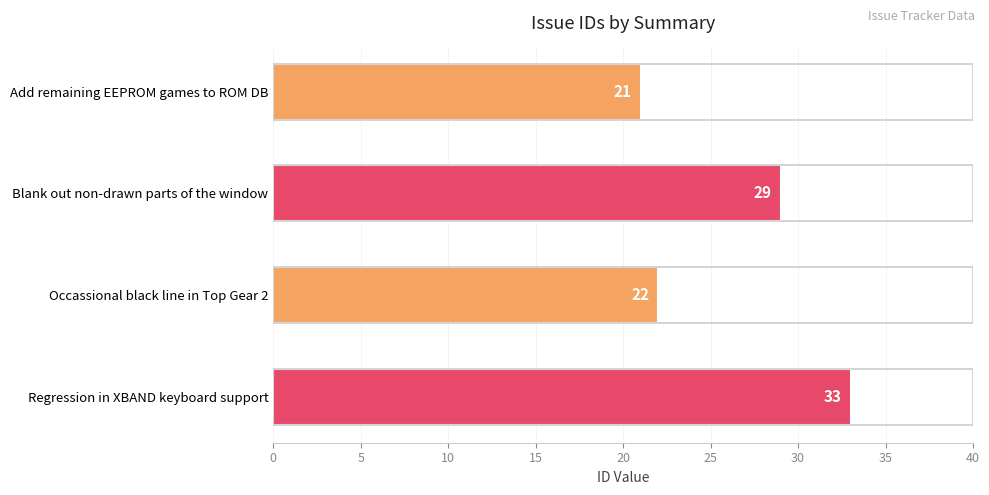

Count the number of categories in the chart.

4